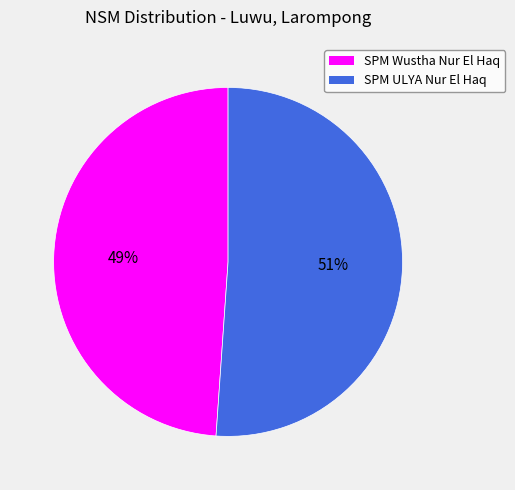

Which category has the biggest portion of the pie?

SPM ULYA Nur El Haq